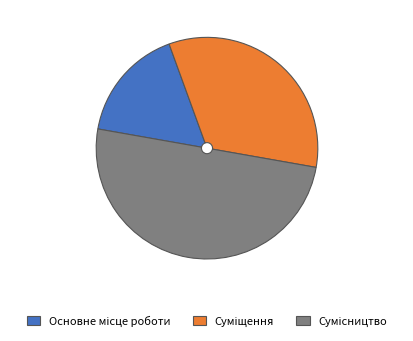

The Сумісництво slice represents 50% of the pie. True or false?

True